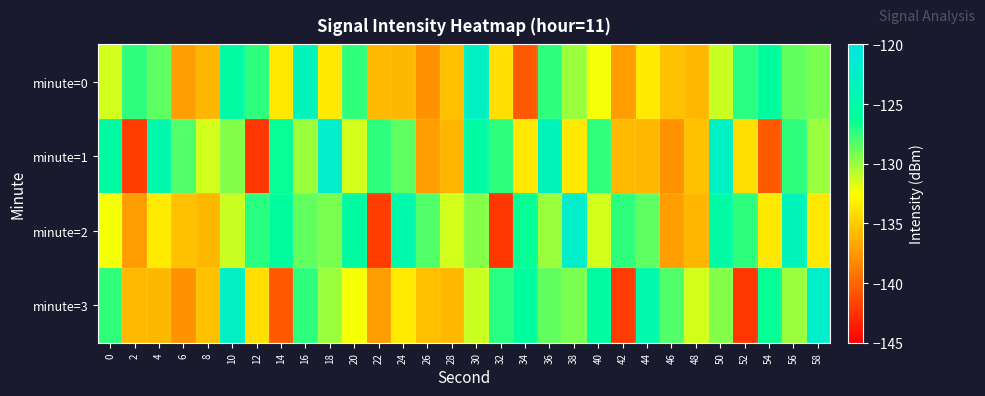

Which series has the largest range (max minus min)?

minute=1